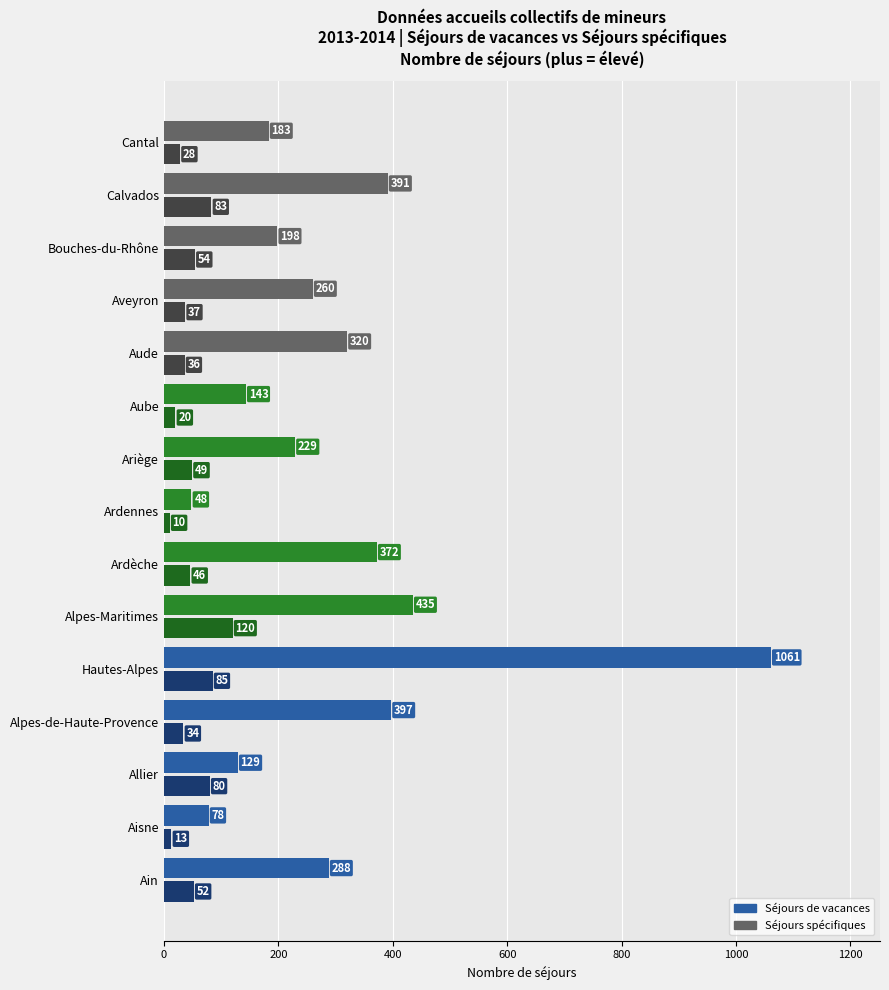

Which label corresponds to the smallest value in the chart?

Ardennes